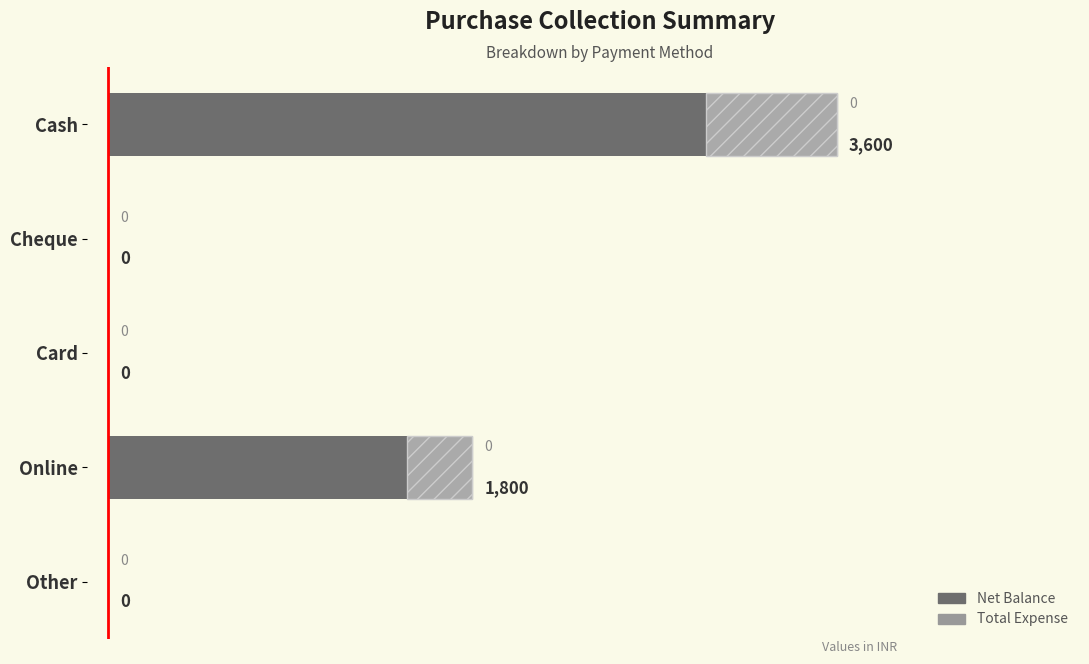

Which series has the widest spread of values?

Net Balance